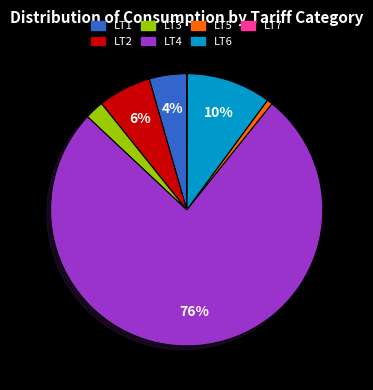

To the nearest percent, what portion does LT5 represent?

1%